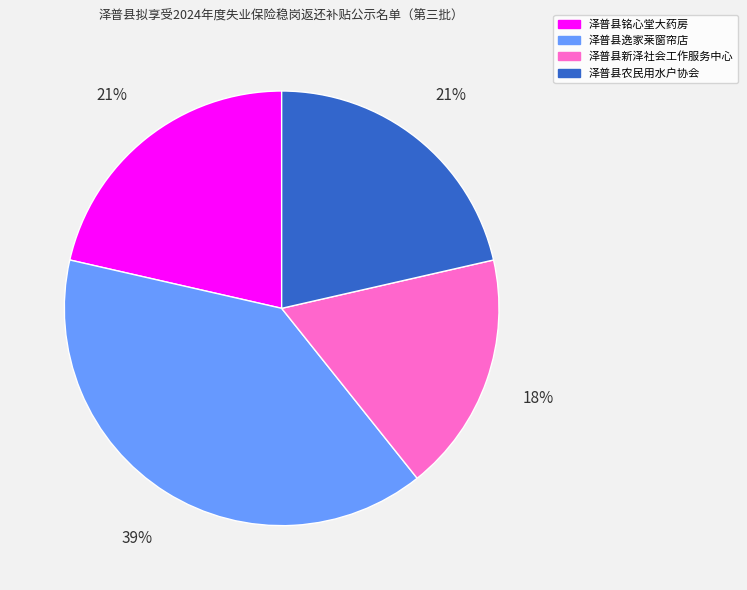

Does 泽普县逸家莱窗帘店 represent more than half of the total?

No